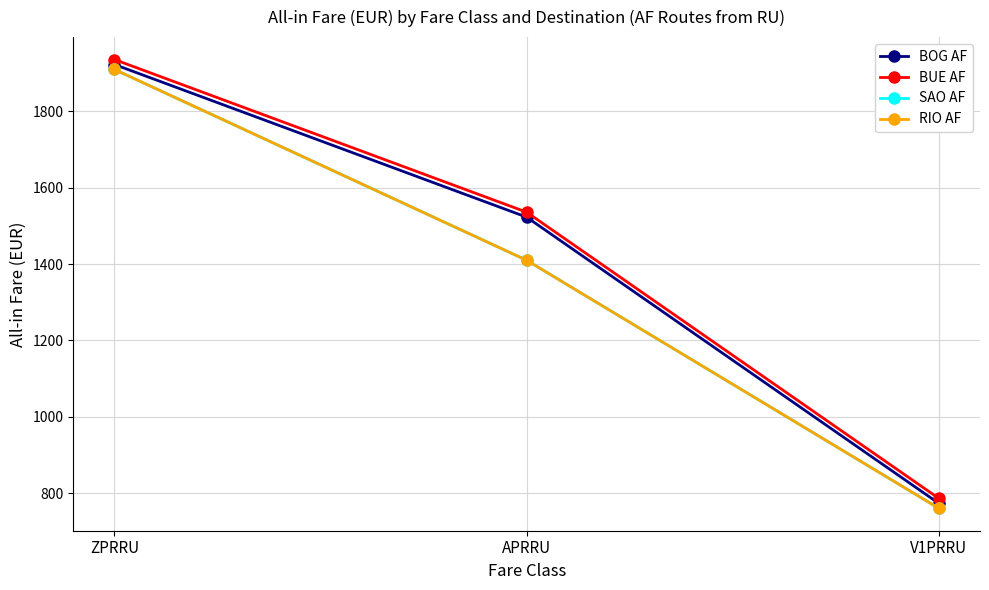

What position from the left is V1PRRU?

3